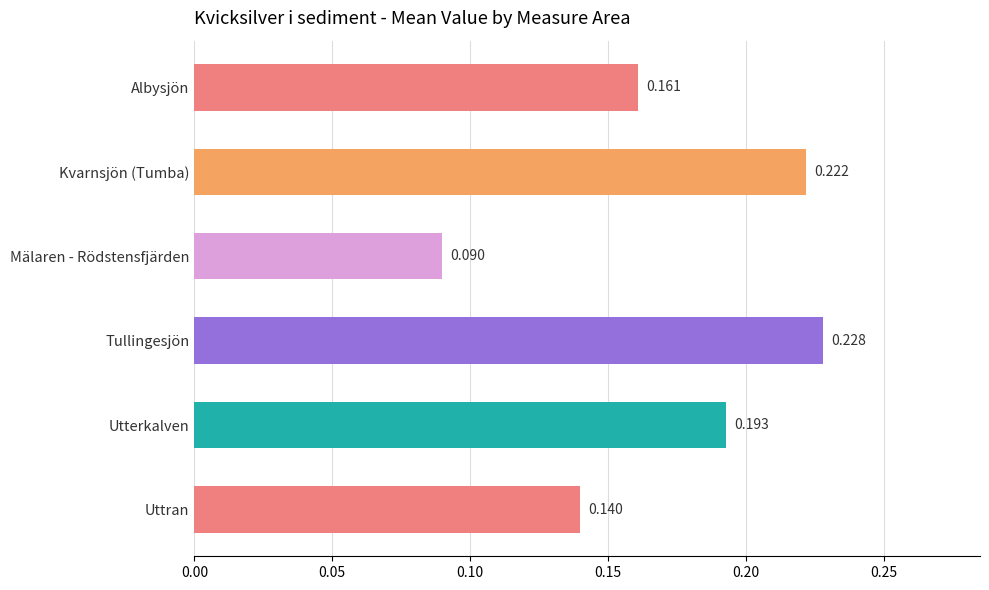

List the labels in order of value, smallest first.

Mälaren - Rödstensfjärden, Uttran, Albysjön, Utterkalven, Kvarnsjön (Tumba), Tullingesjön